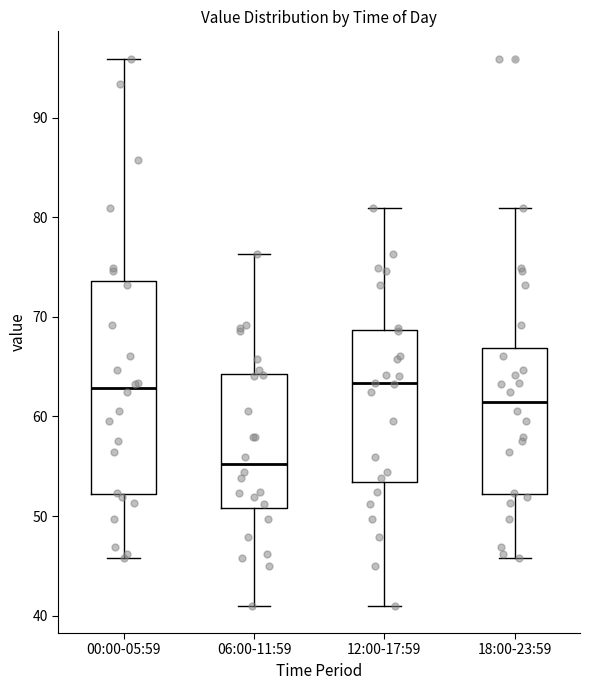

Reading left to right, read every box against the y-axis: the position of its median line, the range the box covers, and the ends of its whiskers. The values are not printed on the chart, so give them approximately, as read against the axis.

00:00-05:59: median 63, box 52 to 74, whiskers 46 to 96
06:00-11:59: median 55, box 51 to 64, whiskers 41 to 76
12:00-17:59: median 63, box 53 to 69, whiskers 41 to 81
18:00-23:59: median 62, box 52 to 67, whiskers 46 to 81